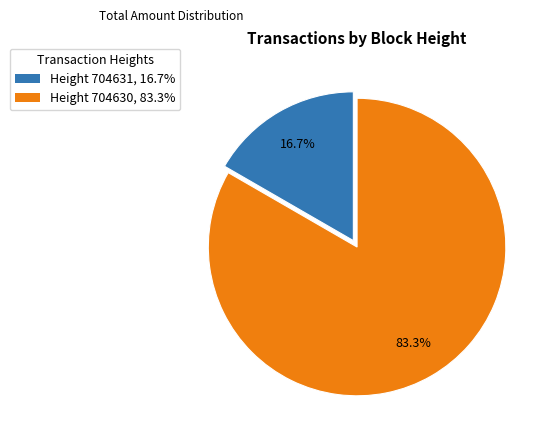

Is there a majority slice in this chart?

Yes